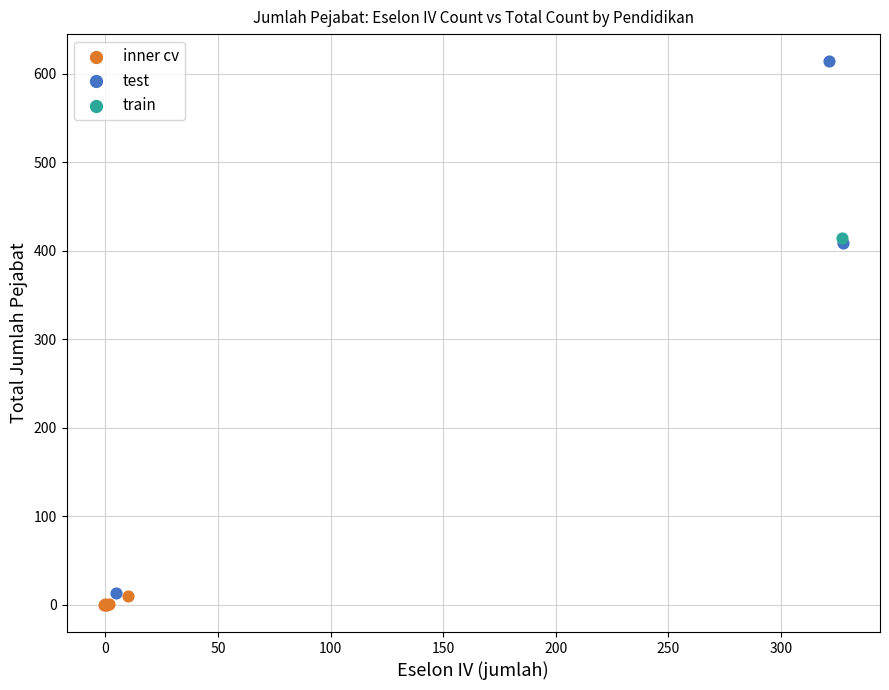

What are all the series names shown in the legend?

inner cv, test, train